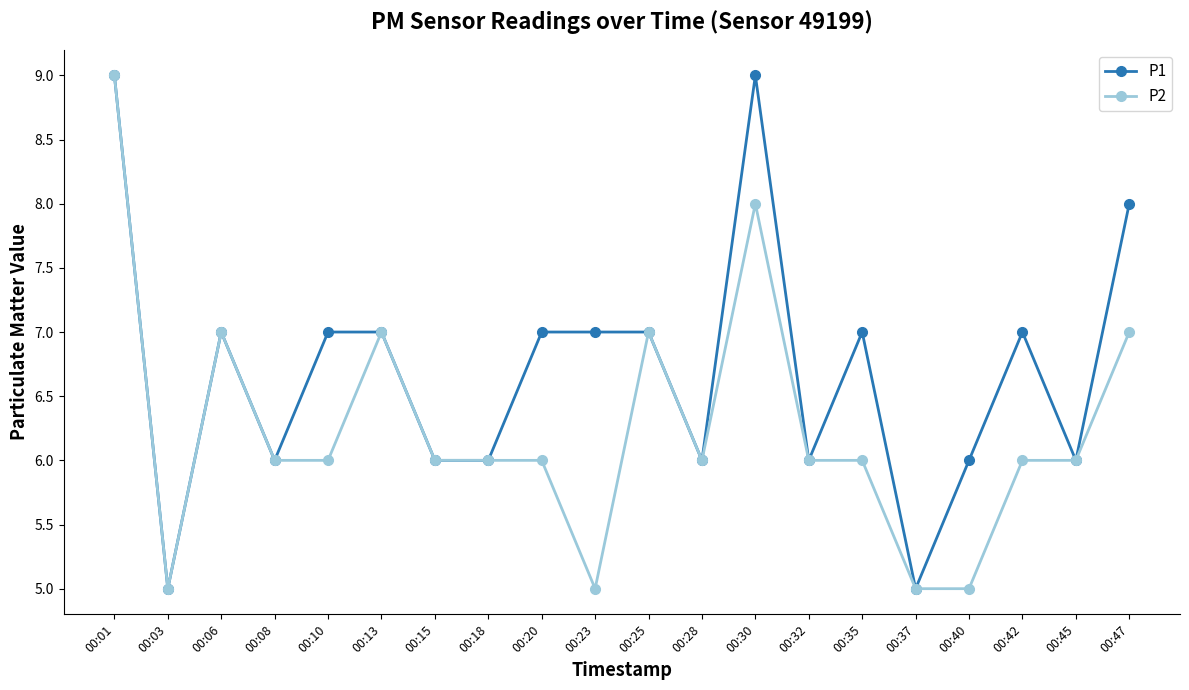

Does the chart have visible grid lines?

No